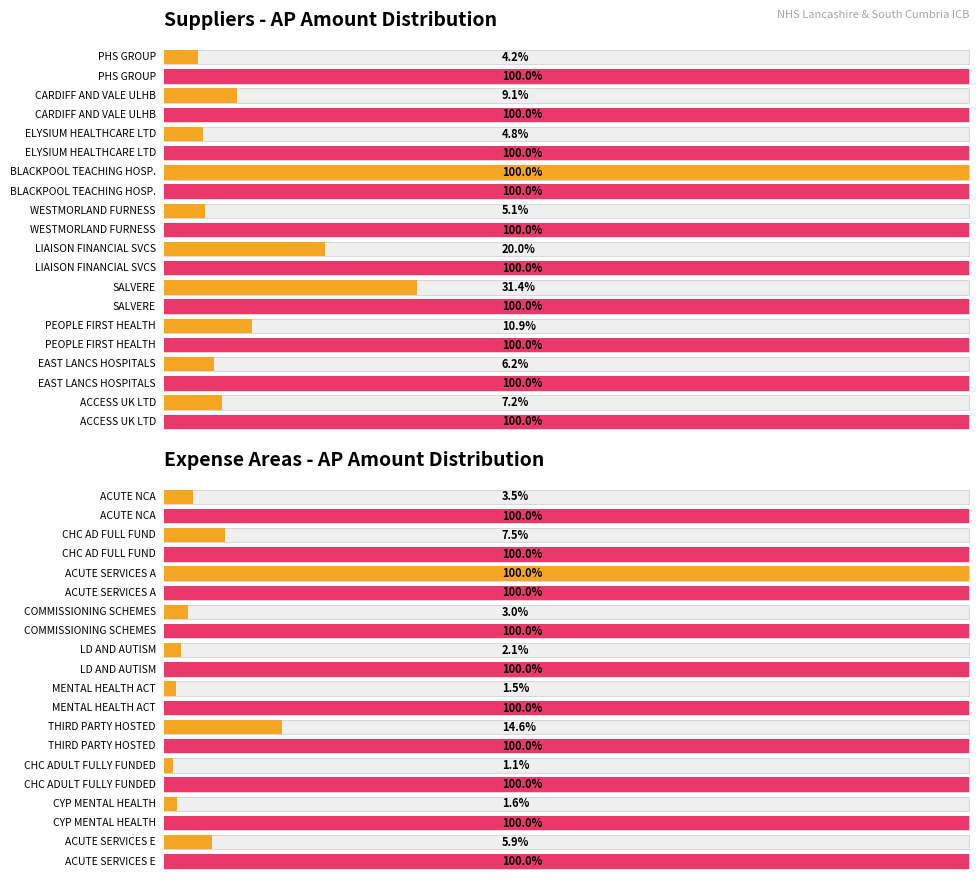

Does the chart contain stacked bars?

No